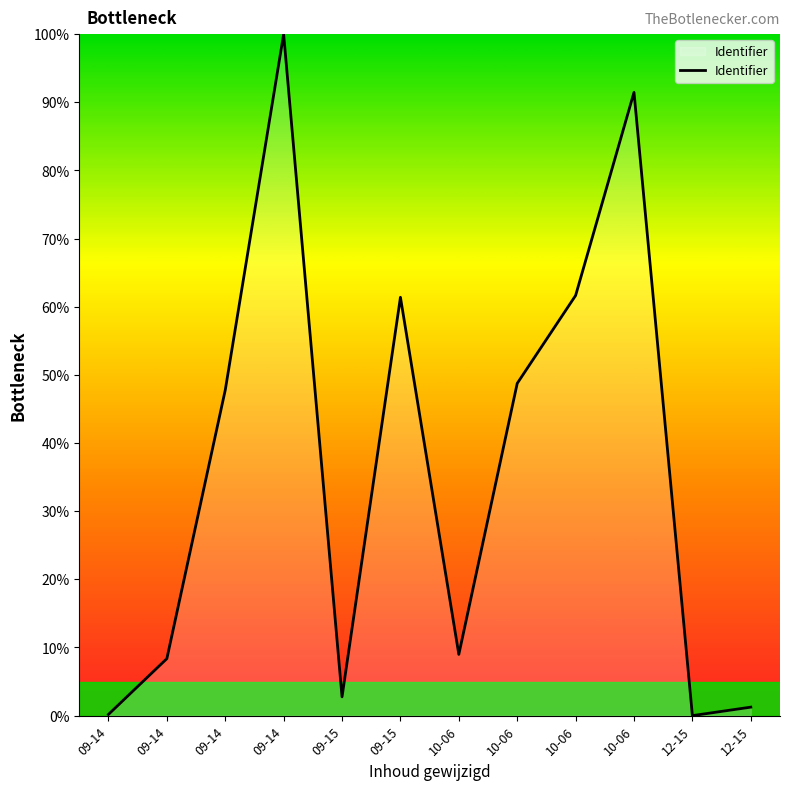

Which label corresponds to the smallest value in the chart?

12-15